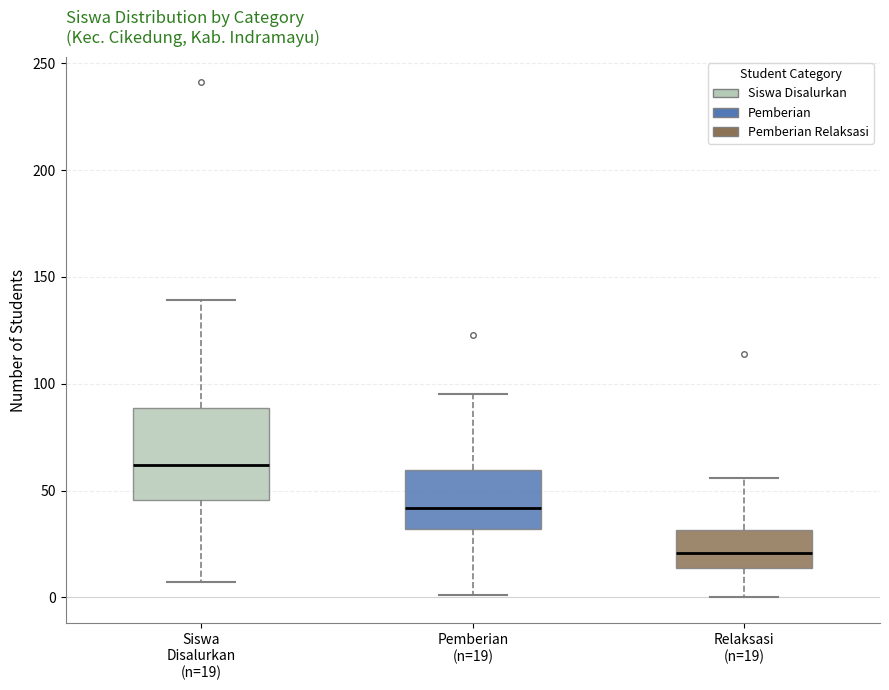

Comparing the boxes themselves (not the whiskers), which one is the tallest?

Siswa Disalurkan (n=19)